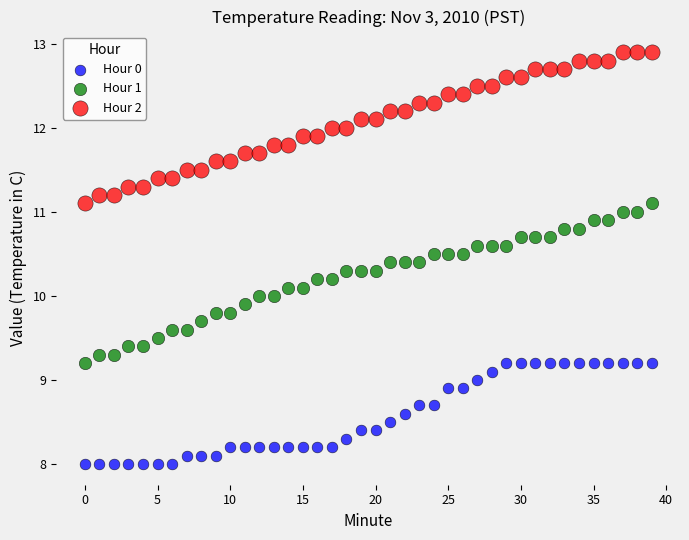

Across all data points, what is the range of Y values (max minus min)?

4.9